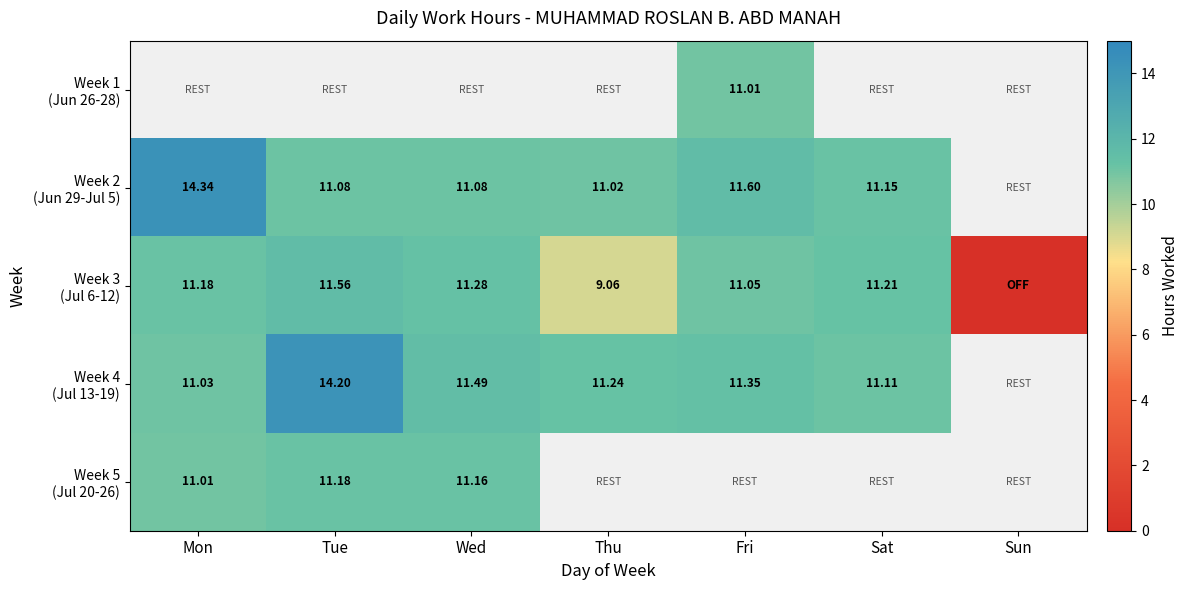

Which category has the highest value in the Week 2 (Jun 29-Jul 5) series?

Mon